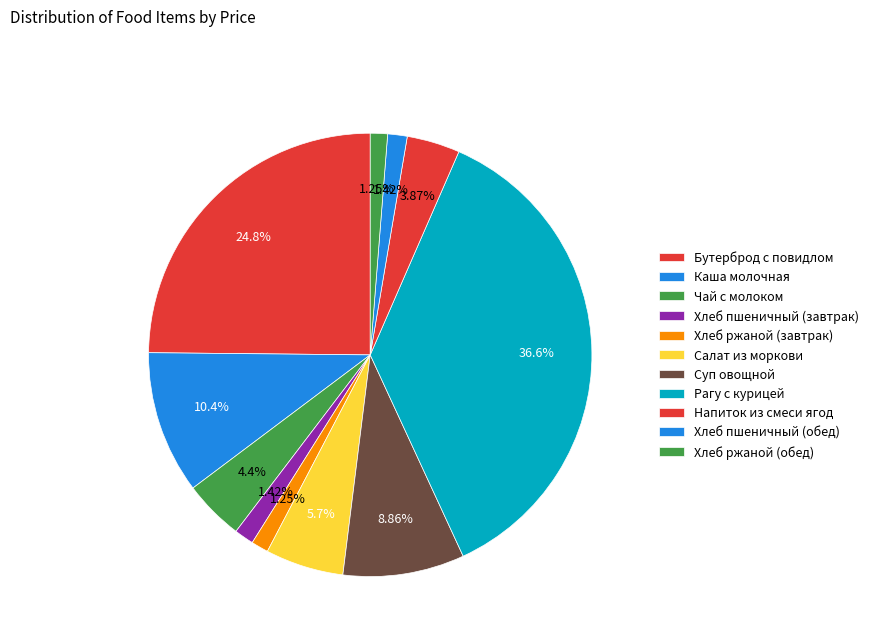

What is the smallest slice in the pie chart?

Хлеб ржаной (завтрак)